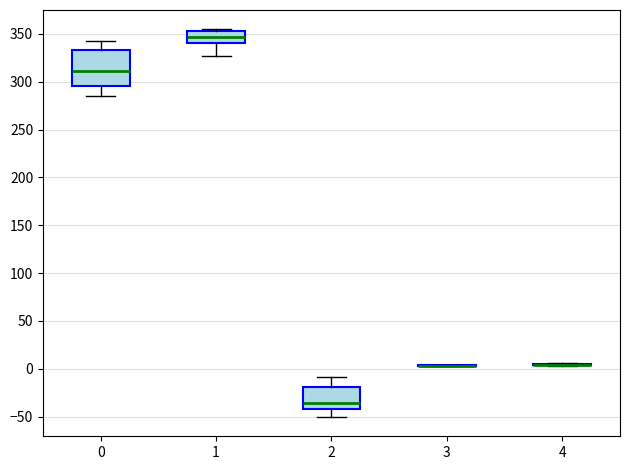

Comparing the boxes themselves (not the whiskers), which one is the tallest?

0